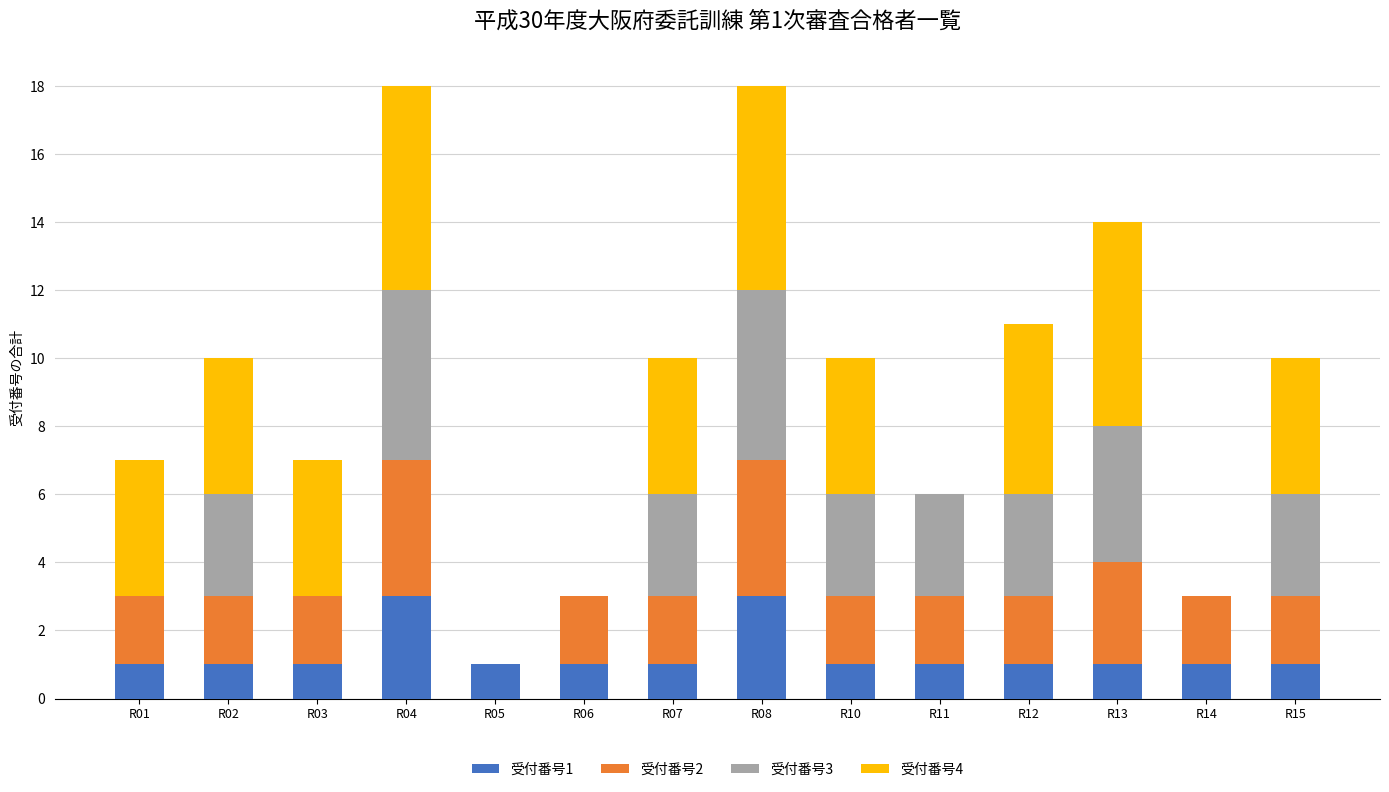

Is it true that 受付番号1 equals 1 at R14?

True